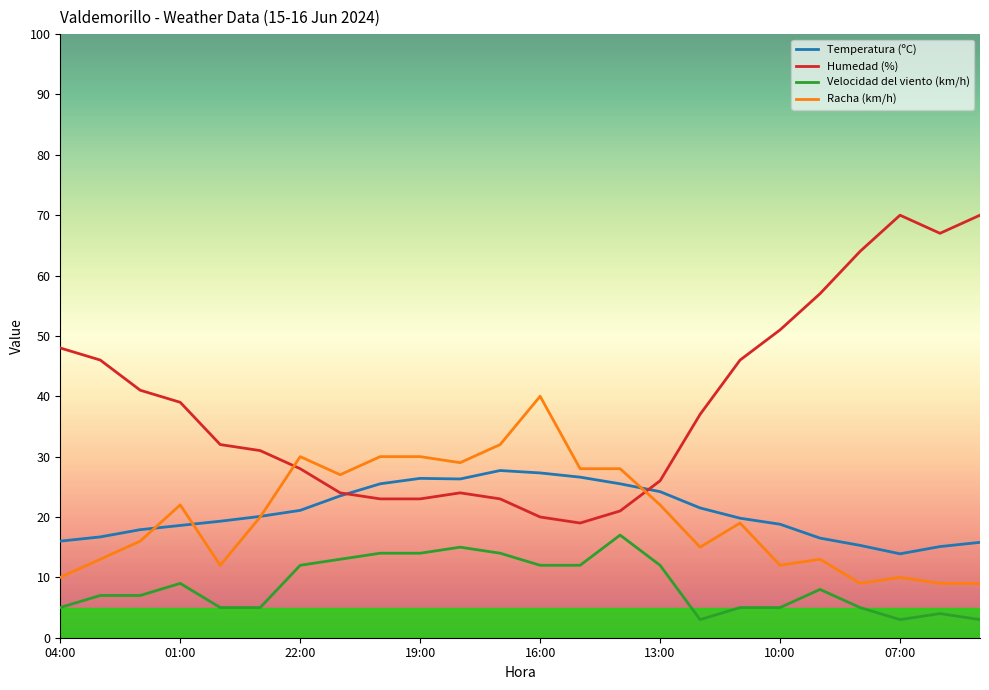

Rank the series by their maximum value, from highest to lowest.

Humedad (%), Racha (km/h), Temperatura (ºC), Velocidad del viento (km/h)